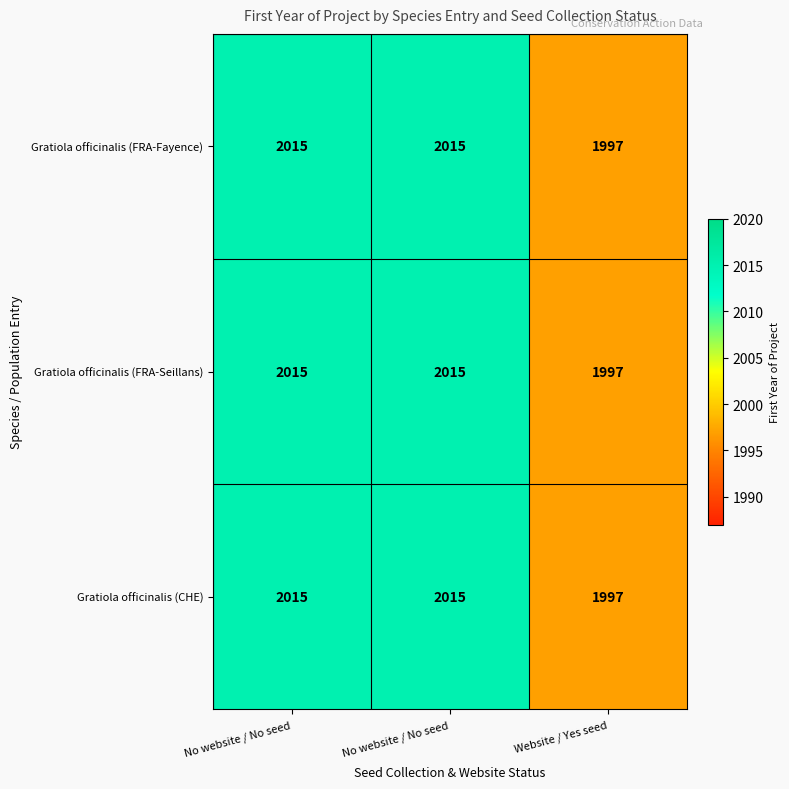

Reading left to right, what are all the values shown in this chart?

Gratiola officinalis (FRA-Fayence): No website / No seed=2015	No website / No seed=2015	Website / Yes seed=1997
Gratiola officinalis (FRA-Seillans): No website / No seed=2015	No website / No seed=2015	Website / Yes seed=1997
Gratiola officinalis (CHE): No website / No seed=2015	No website / No seed=2015	Website / Yes seed=1997